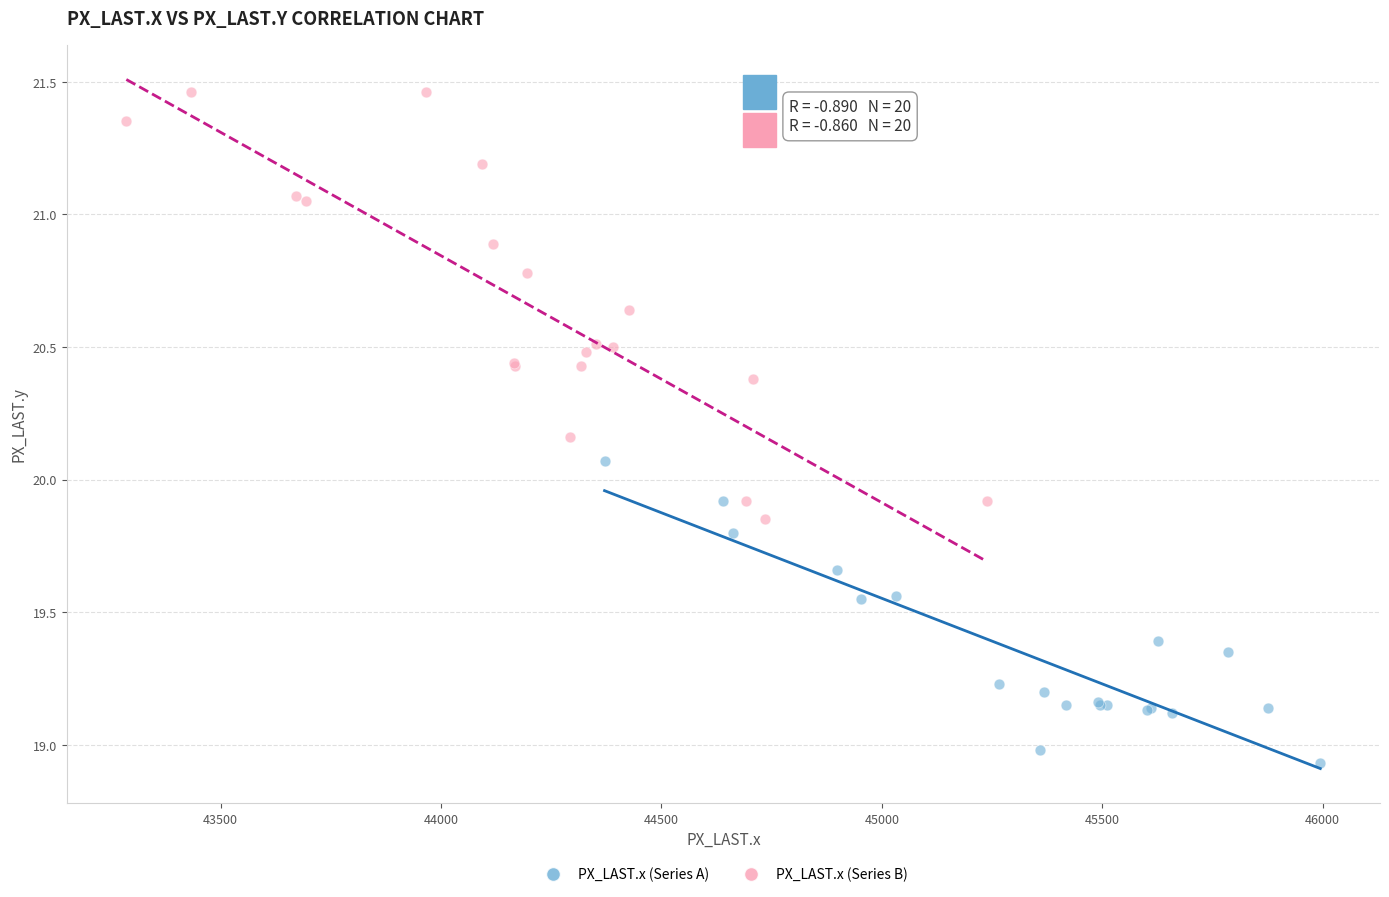

Which series has the largest Y range (max minus min)?

PX_LAST.x (Series B)